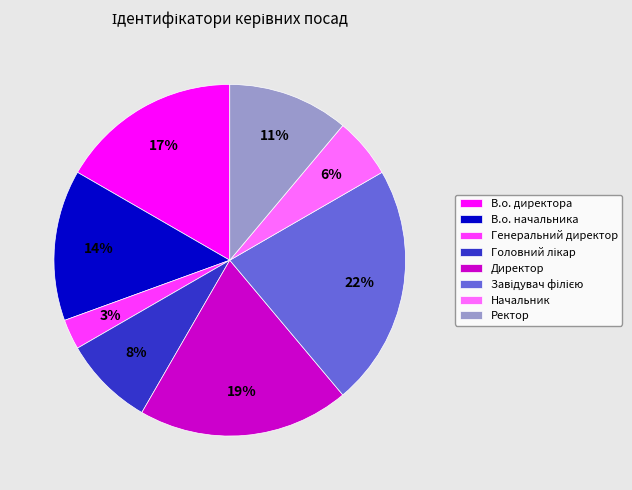

Between В.о. начальника and Генеральний директор, which is larger?

В.о. начальника